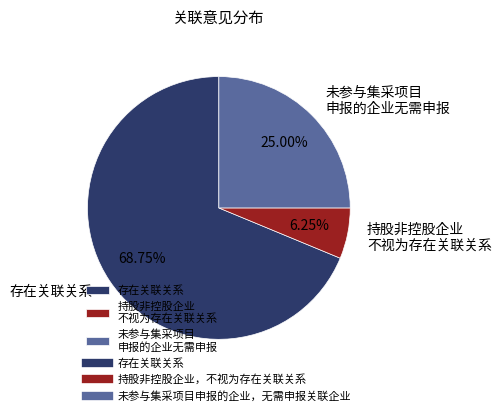

Rank the categories by value from lowest to highest.

持股非控股企业 不视为存在关联关系, 未参与集采项目 申报的企业无需申报, 存在关联关系